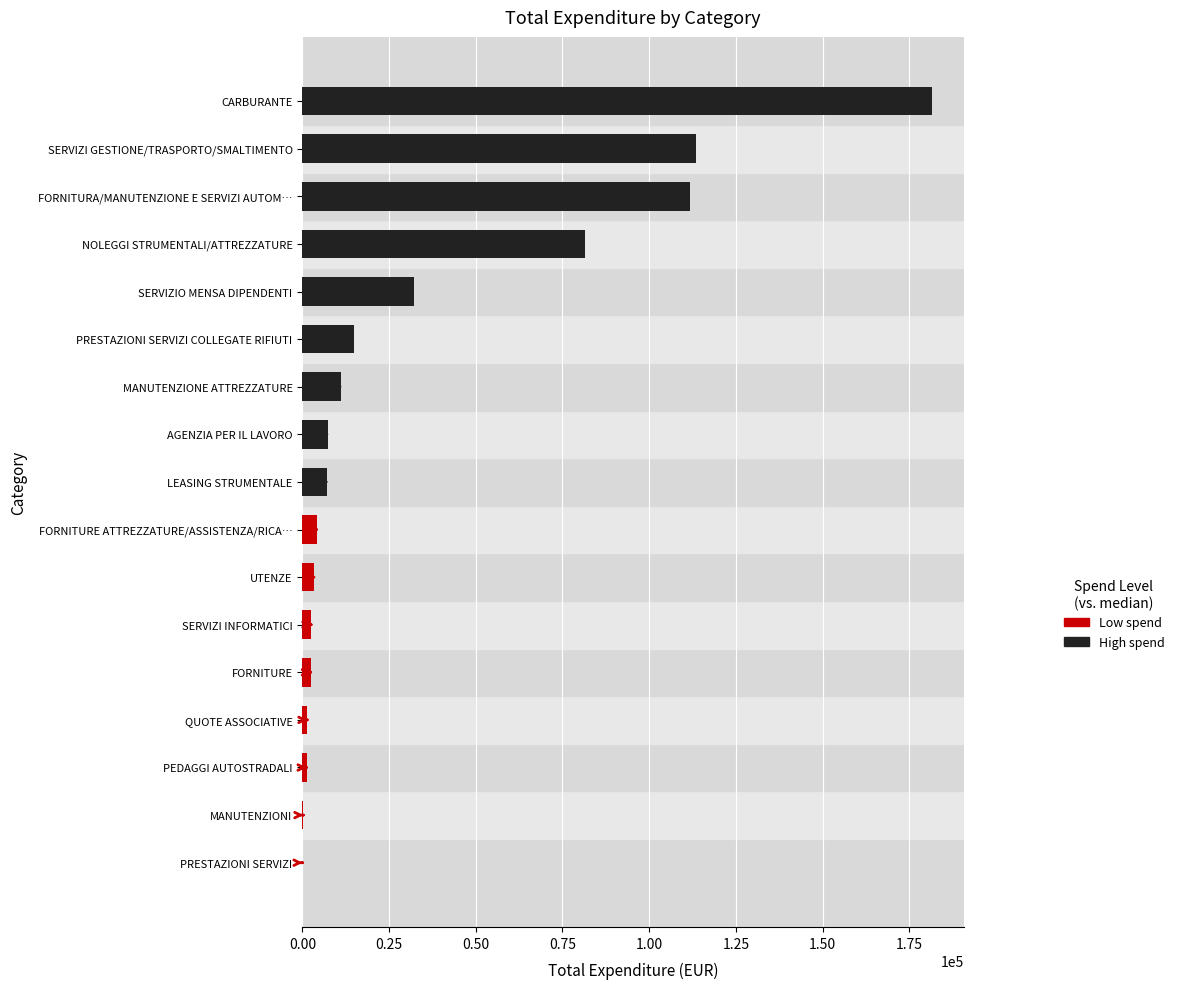

Between PRESTAZIONI SERVIZI COLLEGATE RIFIUTI and SERVIZI GESTIONE/TRASPORTO/SMALTIMENTO, which is larger?

SERVIZI GESTIONE/TRASPORTO/SMALTIMENTO